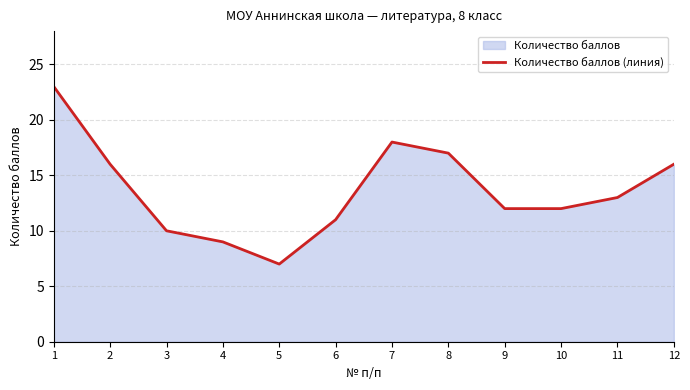

Which category has the lowest value across all series?

5